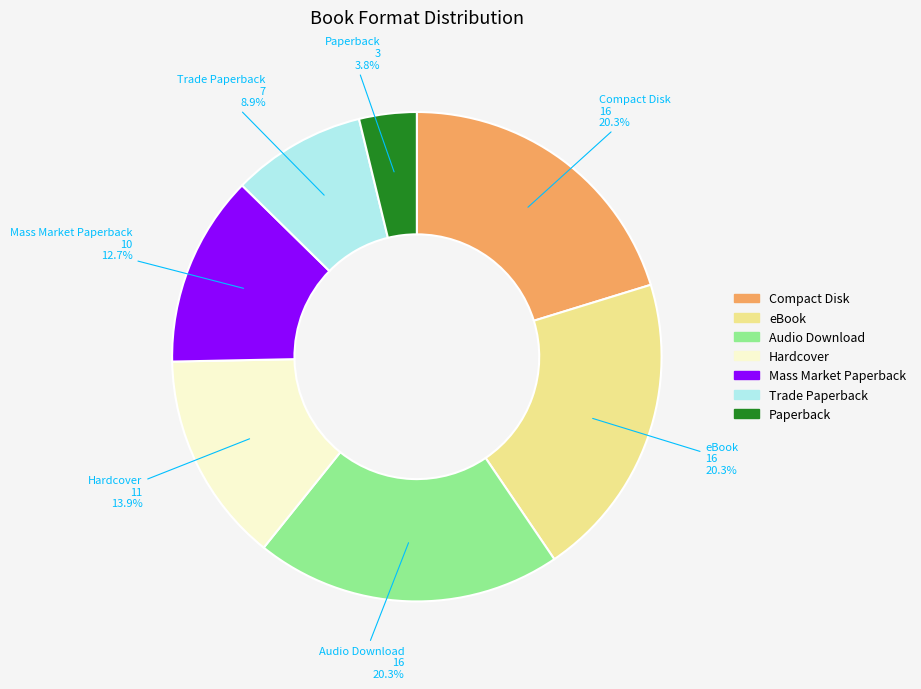

Count the number of slices in the pie.

7